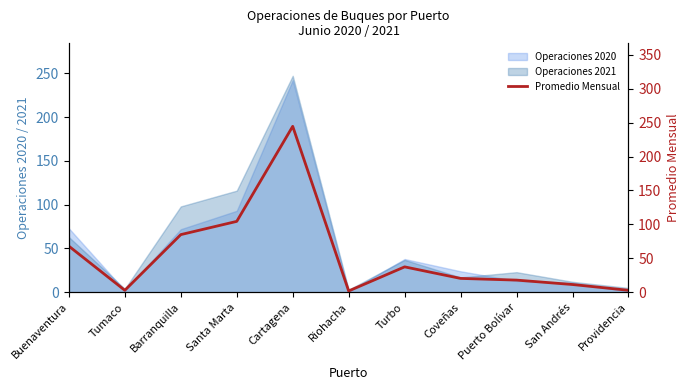

What position from the right is Riohacha?

6